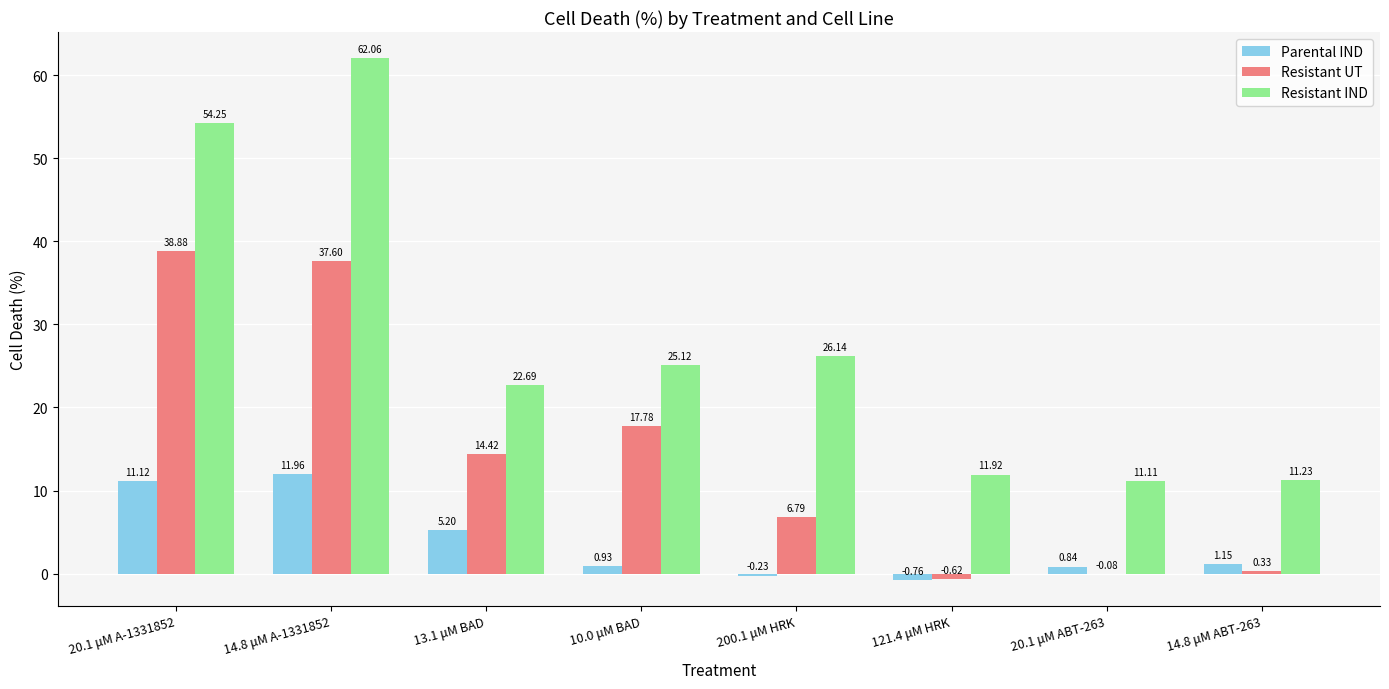

Which series changed the most between 200.1 μM HRK and 14.8 μM ABT-263?

Resistant IND